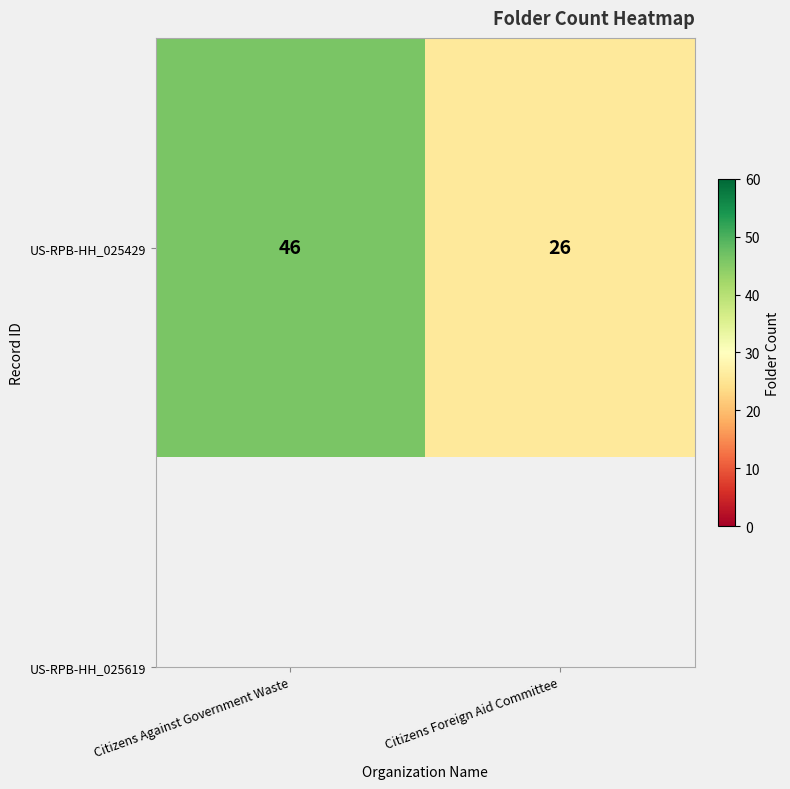

List the labels in order of value, largest first.

Citizens Against Government Waste, Citizens Foreign Aid Committee